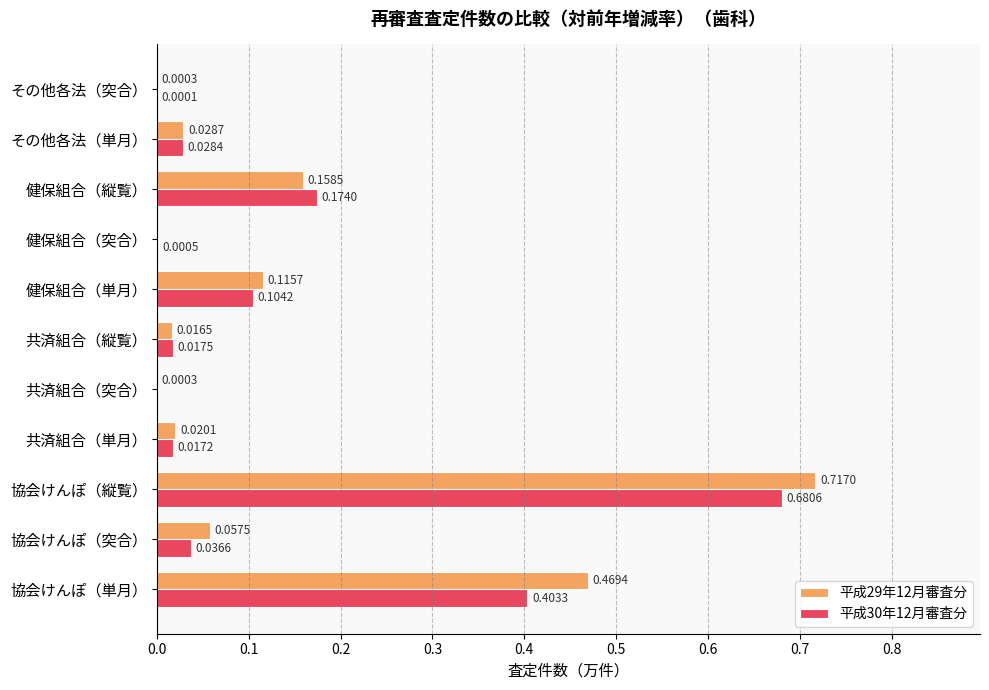

Which series has the largest total across all categories?

平成29年12月審査分